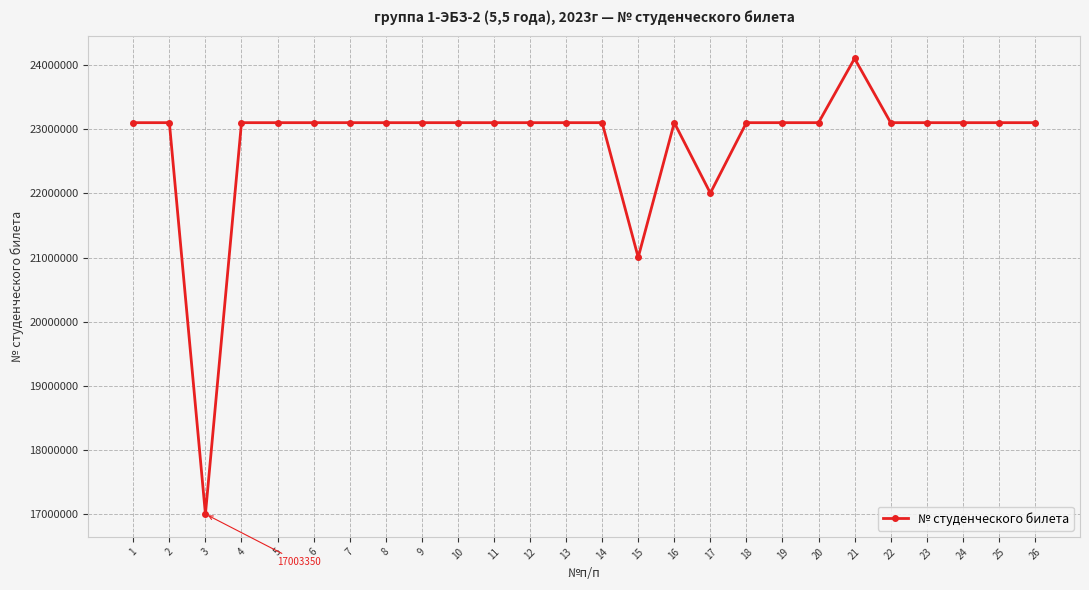

What is the difference between the maximum and minimum values?

7096851